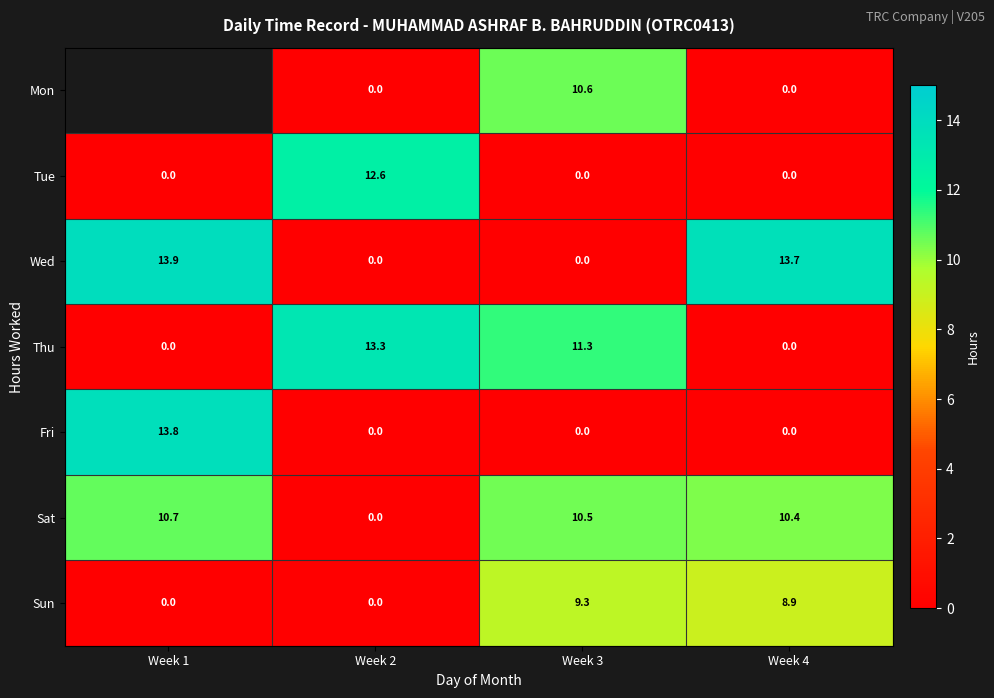

The Sun series shows 13.2 at Week 3. True or false?

False